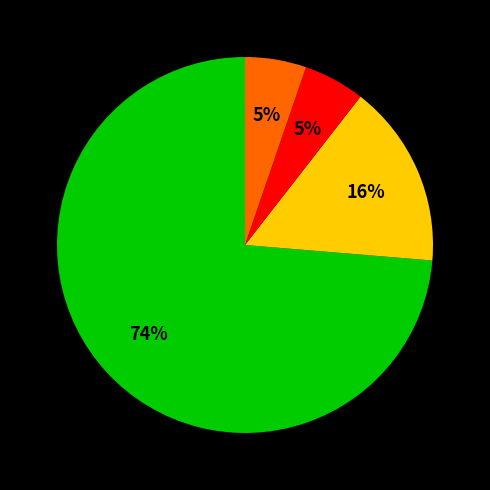

To the nearest percent, what is the average slice percentage?

25%